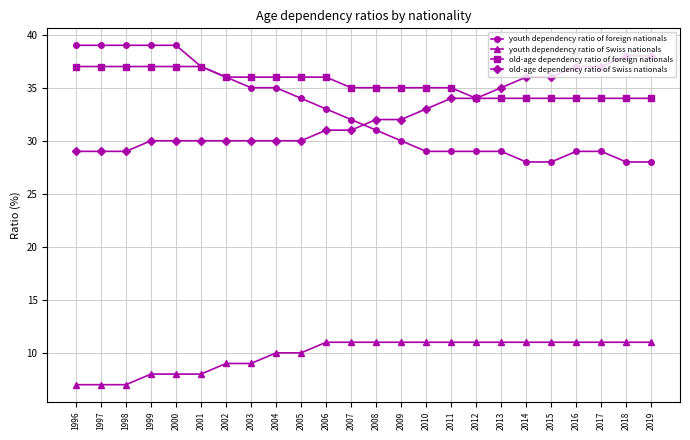

True or false: youth dependency ratio of foreign nationals has a value of 29 at 2011.

True